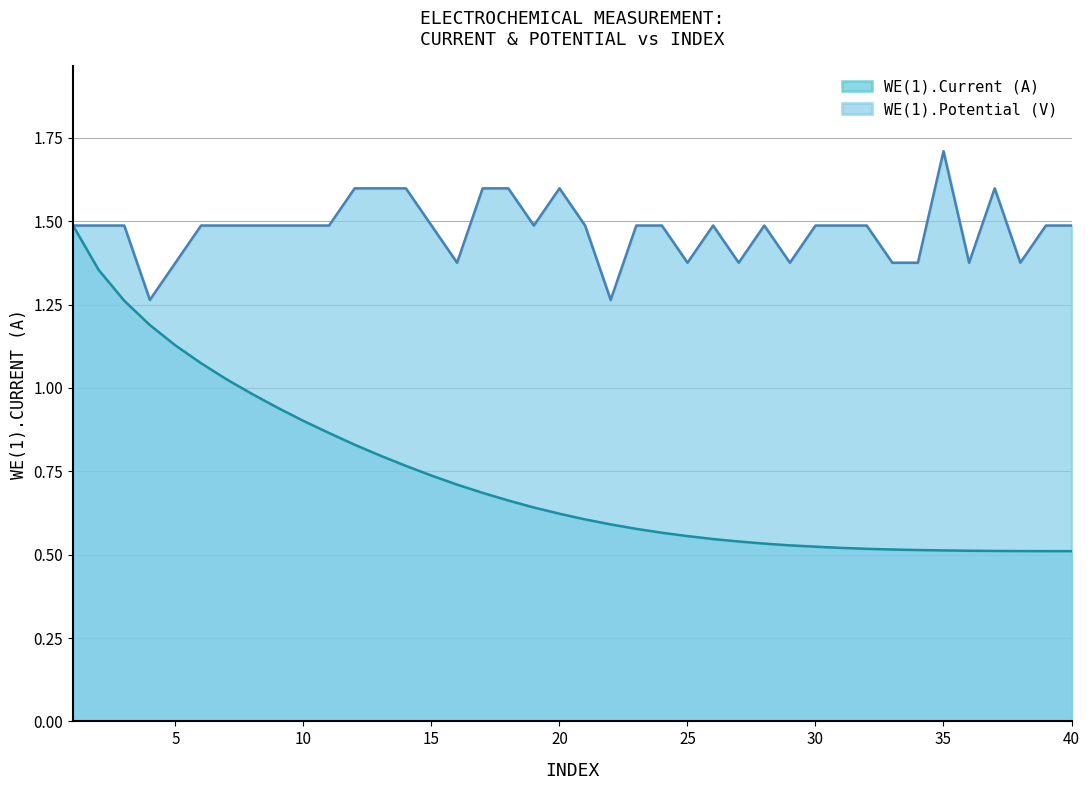

Reading left to right, extract all data points from this chart.

WE(1).Current (A): 1=1.5	2=1.4	3=1.3	4=1.2	5=1.1	6=1.1	7=1.0	8=1.0	9=0.9	10=0.9	11=0.9	12=0.8	13=0.8	14=0.8	15=0.7	16=0.7	17=0.7	18=0.7	19=0.6	20=0.6	21=0.6	22=0.6	23=0.6	24=0.6	25=0.6	26=0.5	27=0.5	28=0.5	29=0.5	30=0.5	31=0.5	32=0.5	33=0.5	34=0.5	35=0.5	36=0.5	37=0.5	38=0.5	39=0.5	40=0.5
WE(1).Potential (V): 1=1.5	2=1.5	3=1.5	4=1.3	5=1.4	6=1.5	7=1.5	8=1.5	9=1.5	10=1.5	11=1.5	12=1.6	13=1.6	14=1.6	15=1.5	16=1.4	17=1.6	18=1.6	19=1.5	20=1.6	21=1.5	22=1.3	23=1.5	24=1.5	25=1.4	26=1.5	27=1.4	28=1.5	29=1.4	30=1.5	31=1.5	32=1.5	33=1.4	34=1.4	35=1.7	36=1.4	37=1.6	38=1.4	39=1.5	40=1.5